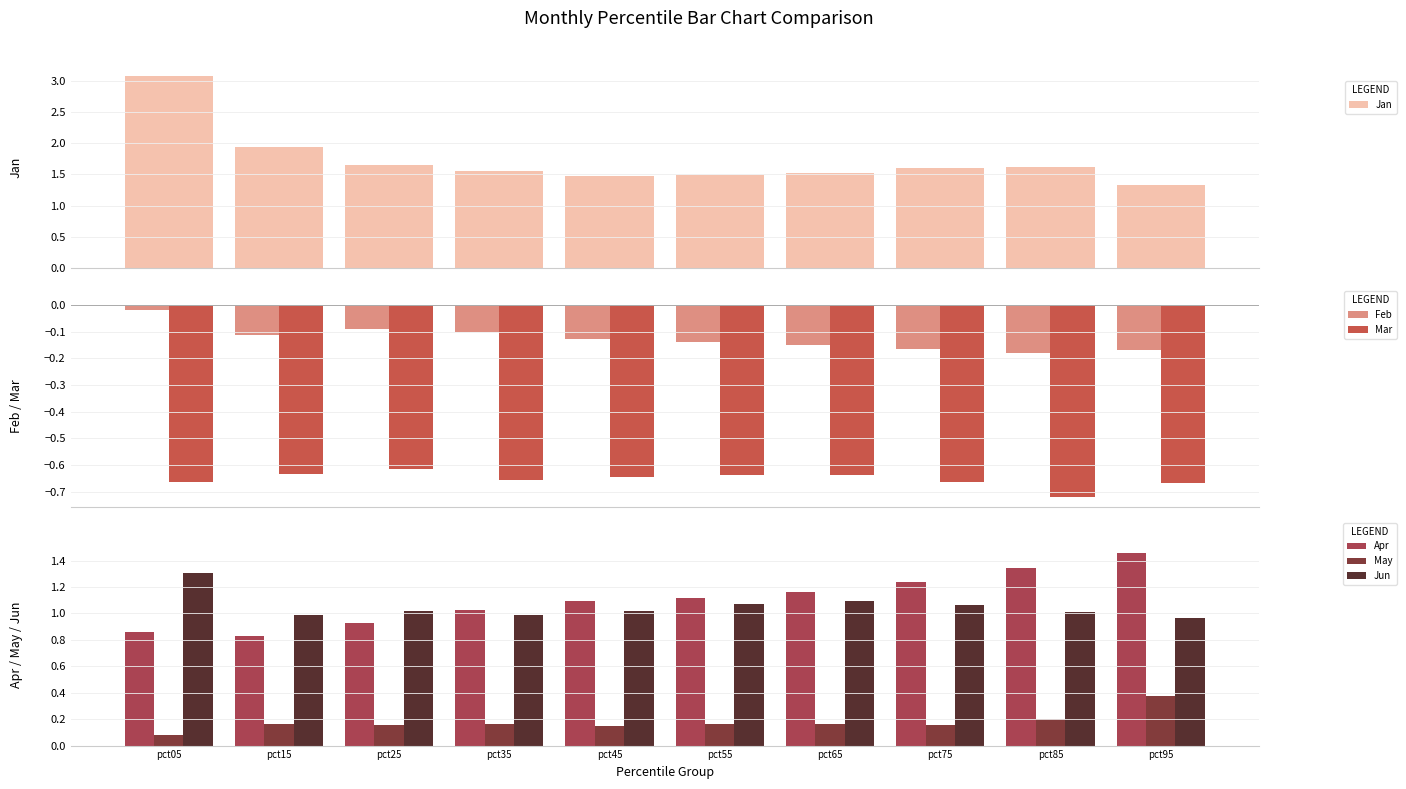

True or false: May has a value of 0.2 at pct55.

True